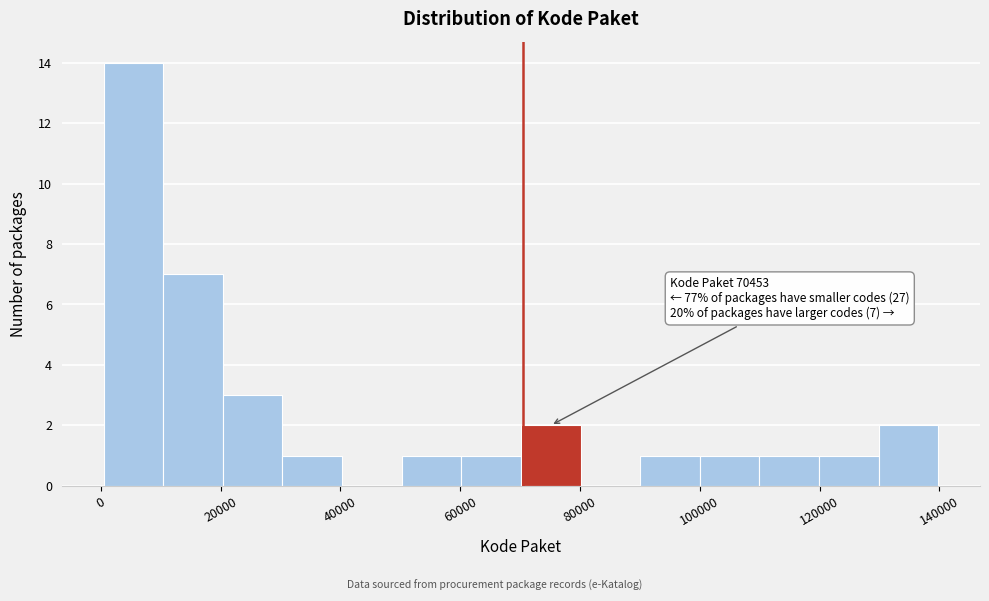

Which range on the x-axis has the tallest bar?

0 to 10000